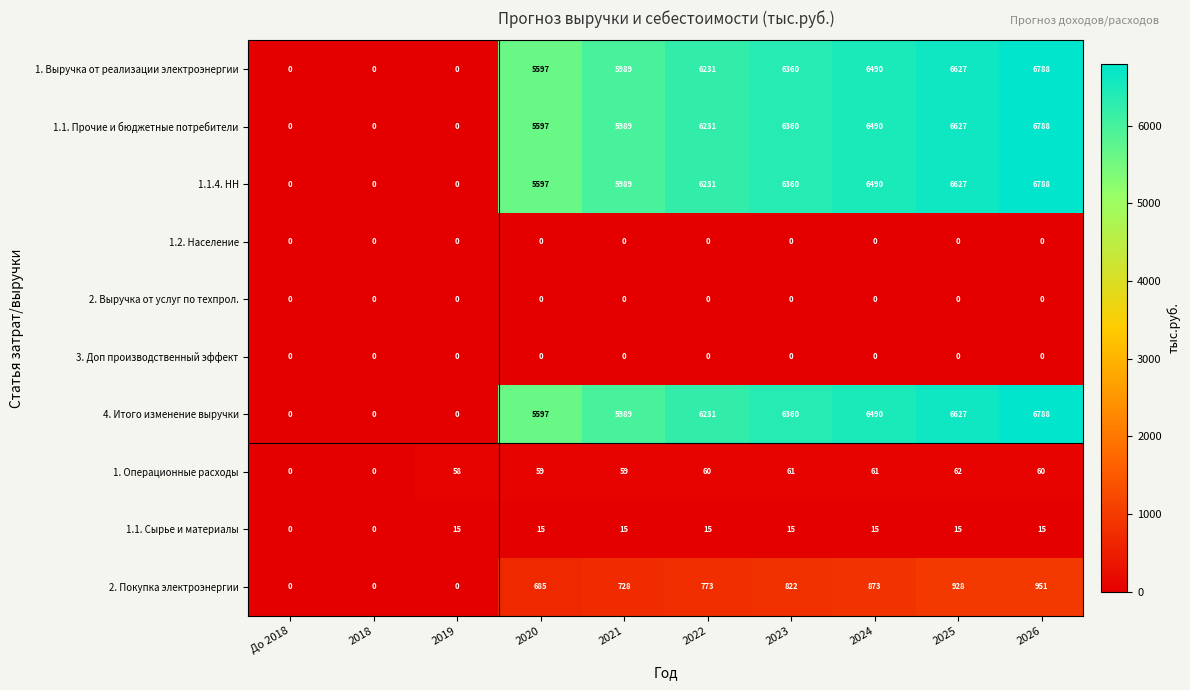

How many series are shown in this chart?

10